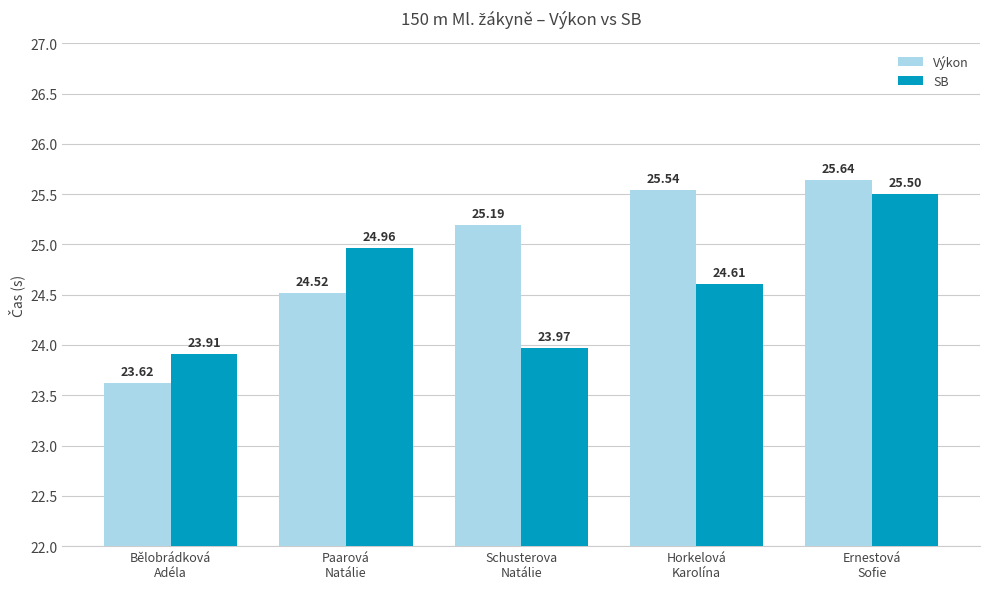

Is it true that Výkon equals 25.6 at Ernestová
Sofie?

True